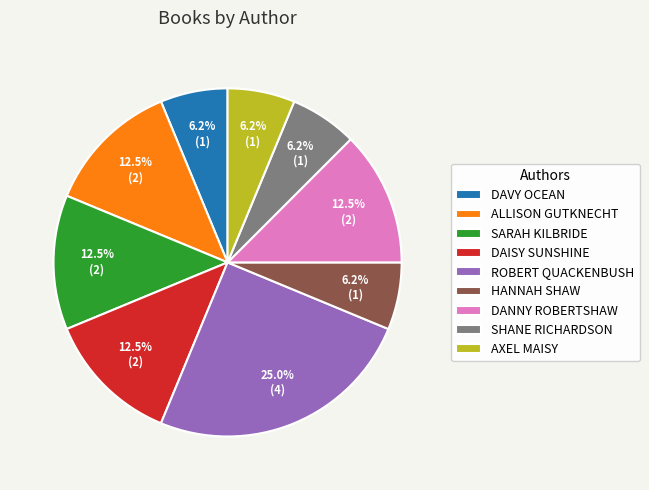

What is the largest slice in the pie chart?

ROBERT QUACKENBUSH